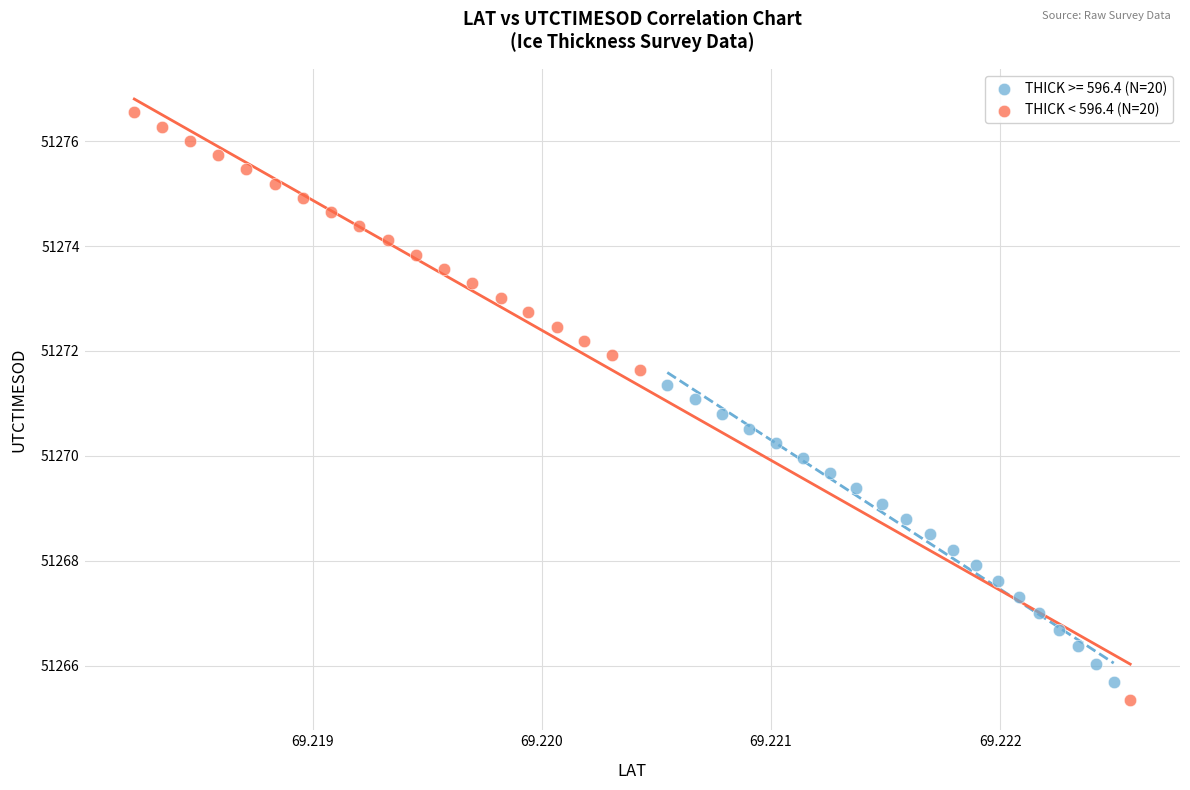

Which series contains the highest Y value?

THICK < 596.4 (N=20)